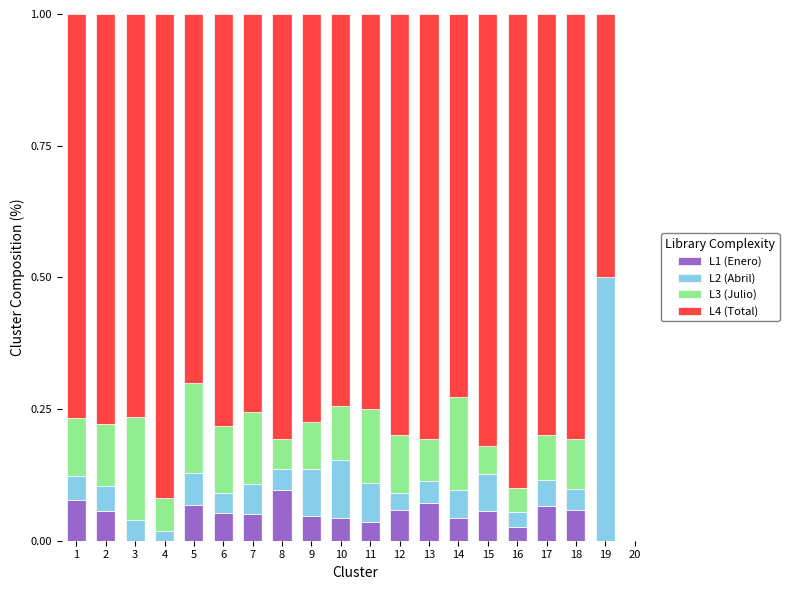

What is the total value across all series at 16?

1.0